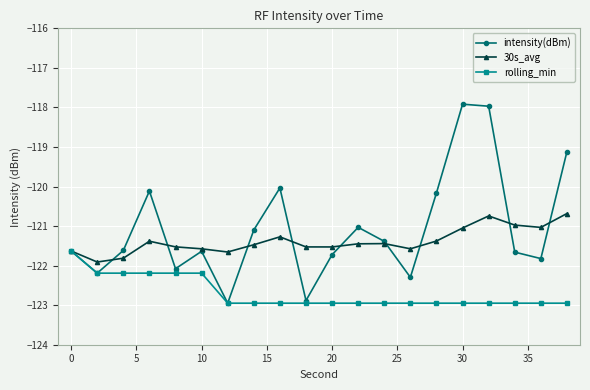

How many interior local valleys does the intensity(dBm) series have?

6